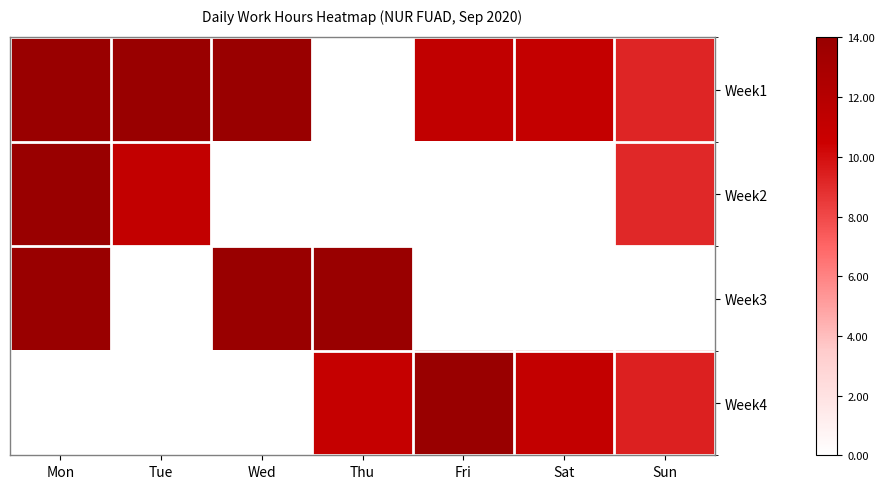

Reading right to left, extract all data points from this chart.

Week1: Sun=9.2	Sat=11.0	Fri=11.2	Thu=0.0	Wed=14.0	Tue=14.1	Mon=14.1
Week2: Sun=9.1	Sat=0.0	Fri=0.0	Thu=0.0	Wed=0.0	Tue=11.1	Mon=14.1
Week3: Sun=0.0	Sat=0.0	Fri=0.0	Thu=14.0	Wed=14.1	Tue=0.0	Mon=13.9
Week4: Sun=9.4	Sat=11.1	Fri=14.1	Thu=10.9	Wed=0.0	Tue=0.0	Mon=0.0